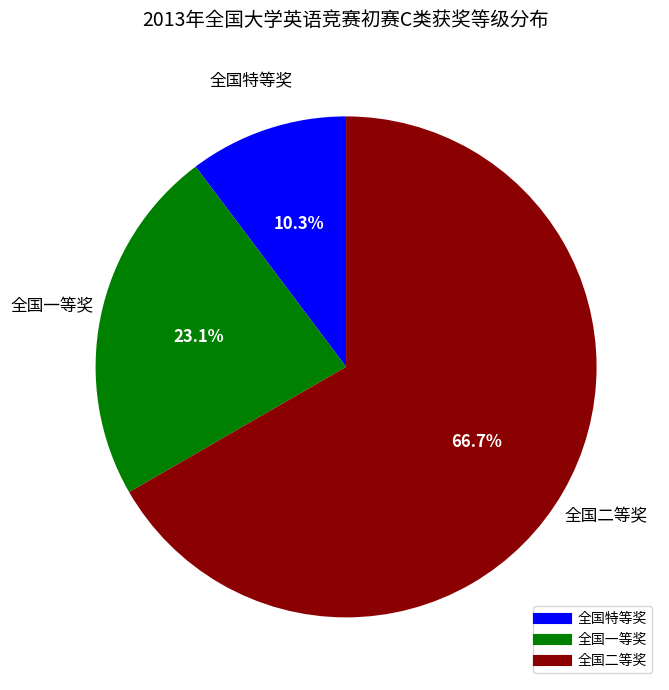

What percentage is the 全国特等奖 slice, to the nearest percent?

10%